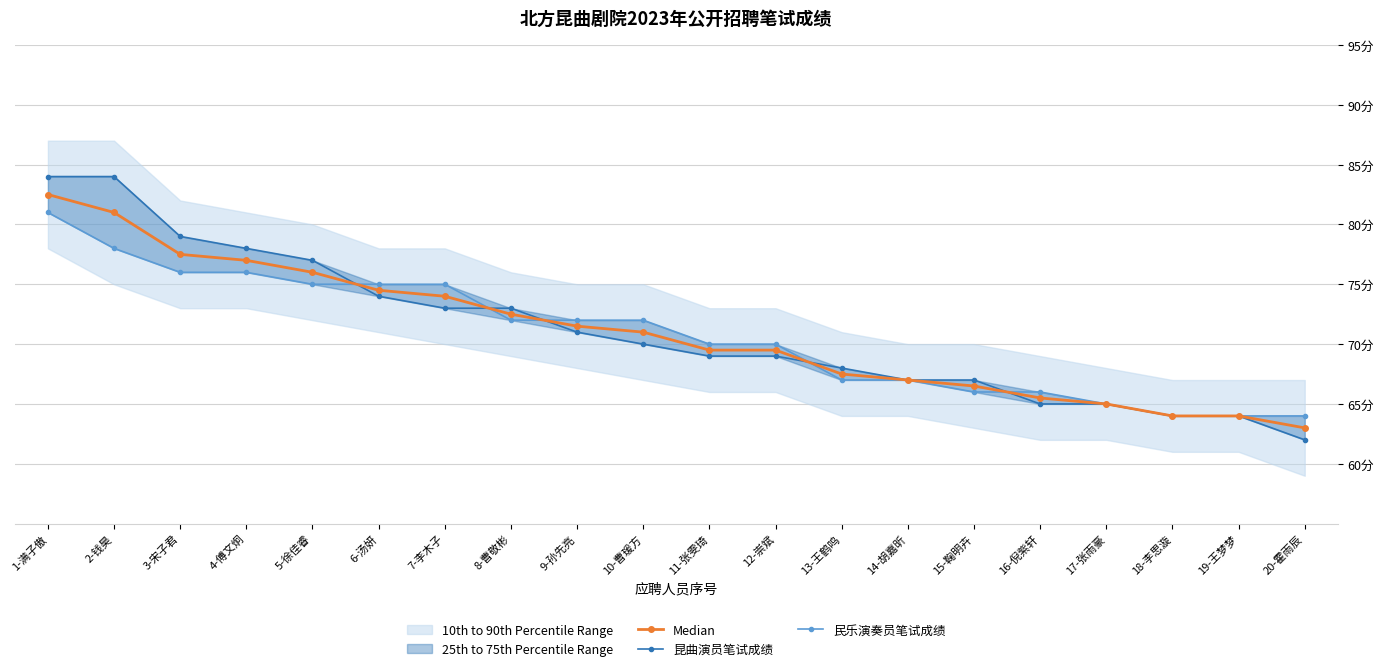

Reading left to right, list all the values displayed in this chart.

Median: 1-满子傲=82.5	2-钱昊=81.0	3-宋子君=77.5	4-傅文炯=77.0	5-徐佳睿=76.0	6-汤妍=74.5	7-李木子=74.0	8-曹敬彬=72.5	9-孙先亮=71.5	10-曹瑗方=71.0	11-张雯琦=69.5	12-崇斌=69.5	13-王鹤鸣=67.5	14-胡嘉昕=67.0	15-鞠明卉=66.5	16-倪紫轩=65.5	17-张雨豪=65.0	18-李思漩=64.0	19-王梦梦=64.0	20-霍雨辰=63.0
昆曲演员笔试成绩: 1-满子傲=84.0	2-钱昊=84.0	3-宋子君=79.0	4-傅文炯=78.0	5-徐佳睿=77.0	6-汤妍=74.0	7-李木子=73.0	8-曹敬彬=73.0	9-孙先亮=71.0	10-曹瑗方=70.0	11-张雯琦=69.0	12-崇斌=69.0	13-王鹤鸣=68.0	14-胡嘉昕=67.0	15-鞠明卉=67.0	16-倪紫轩=65.0	17-张雨豪=65.0	18-李思漩=64.0	19-王梦梦=64.0	20-霍雨辰=62.0
民乐演奏员笔试成绩: 1-满子傲=81.0	2-钱昊=78.0	3-宋子君=76.0	4-傅文炯=76.0	5-徐佳睿=75.0	6-汤妍=75.0	7-李木子=75.0	8-曹敬彬=72.0	9-孙先亮=72.0	10-曹瑗方=72.0	11-张雯琦=70.0	12-崇斌=70.0	13-王鹤鸣=67.0	14-胡嘉昕=67.0	15-鞠明卉=66.0	16-倪紫轩=66.0	17-张雨豪=65.0	18-李思漩=64.0	19-王梦梦=64.0	20-霍雨辰=64.0